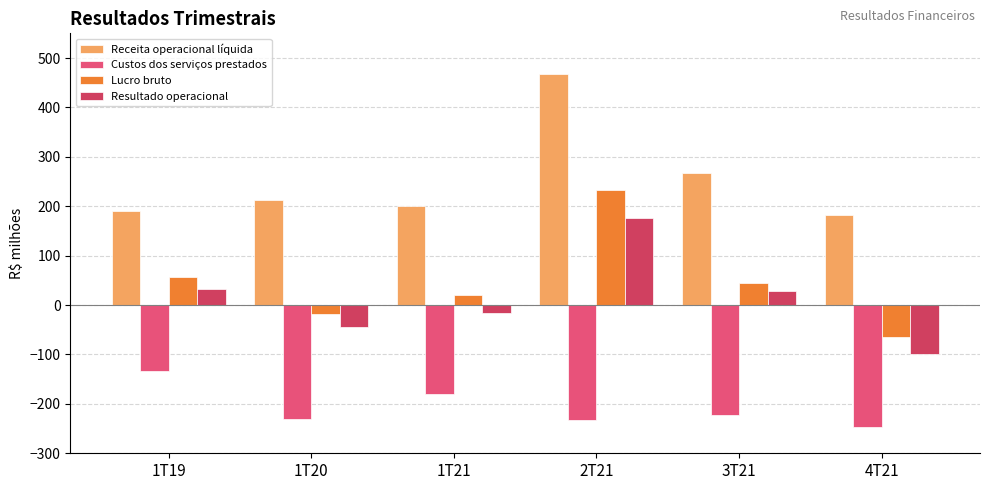

What is the maximum value shown in the chart?

466.9